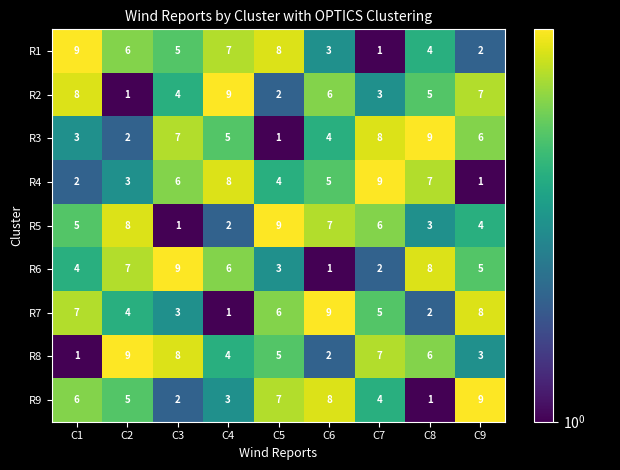

At how many categories does at least one series exceed 7?

9